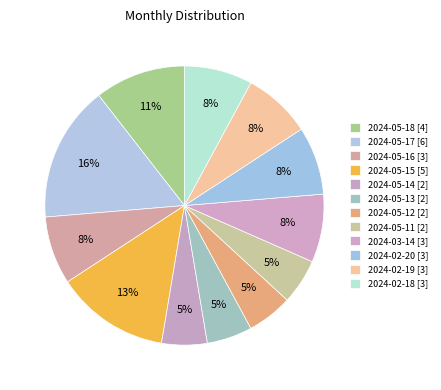

How many segments does this pie chart have?

12